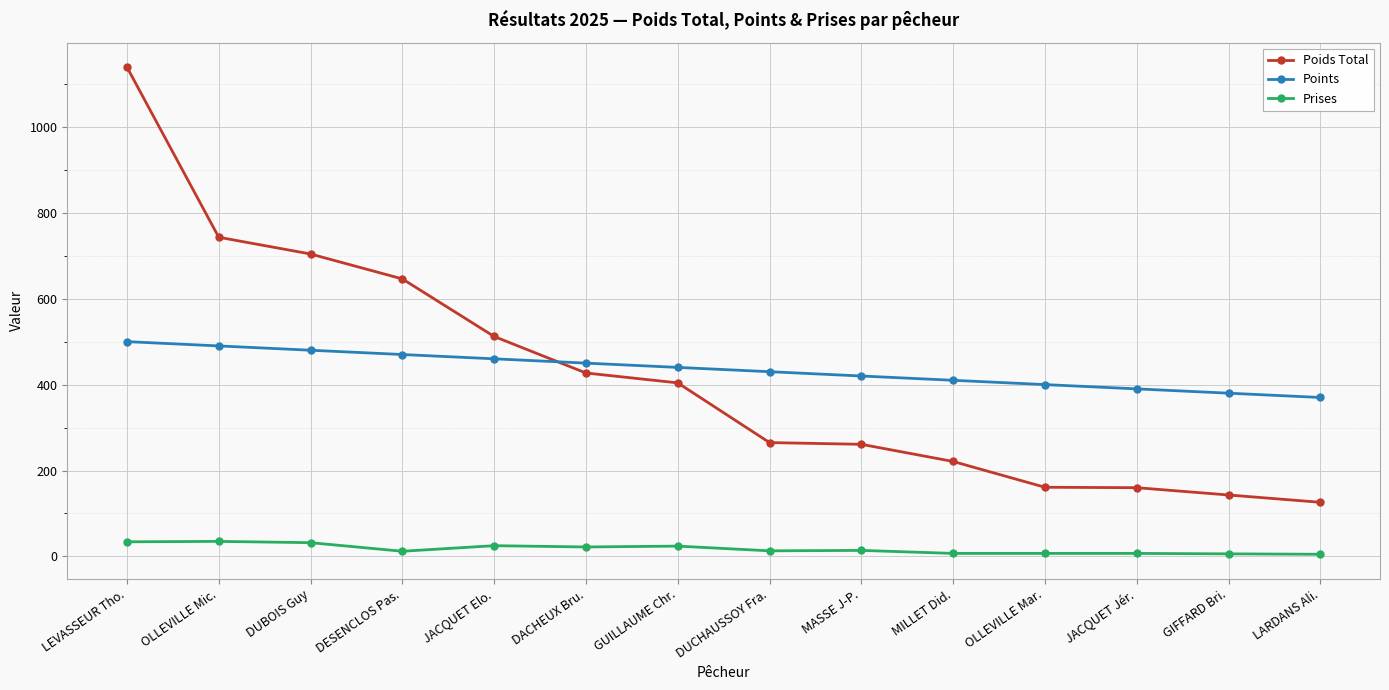

What is the sum of all Prises values?

243